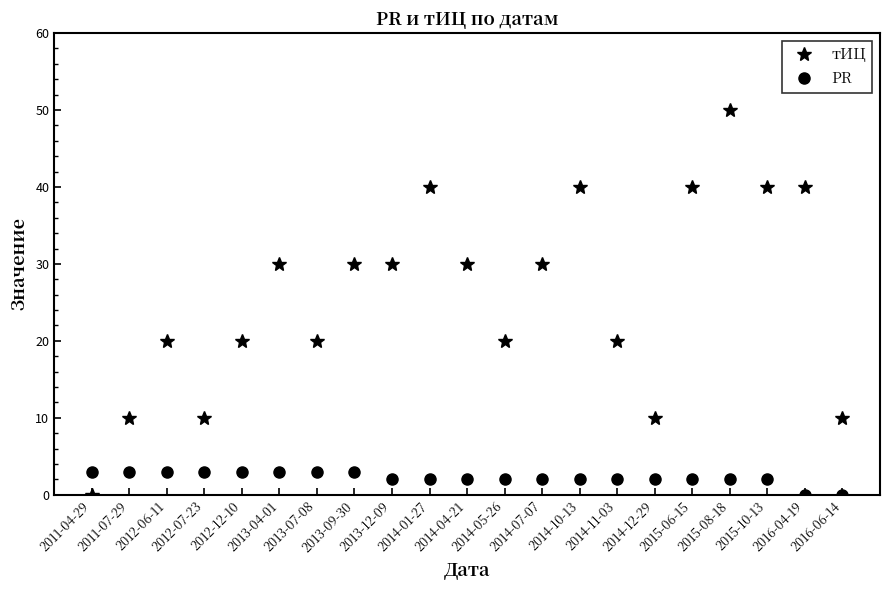

What is the value of the PR point at the 14th from the left?

2